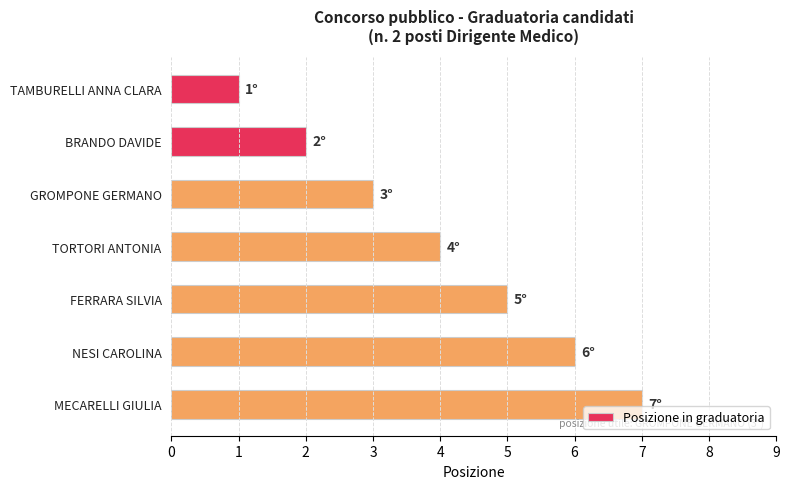

What is the sum of the values at TORTORI ANTONIA and FERRARA SILVIA?

9